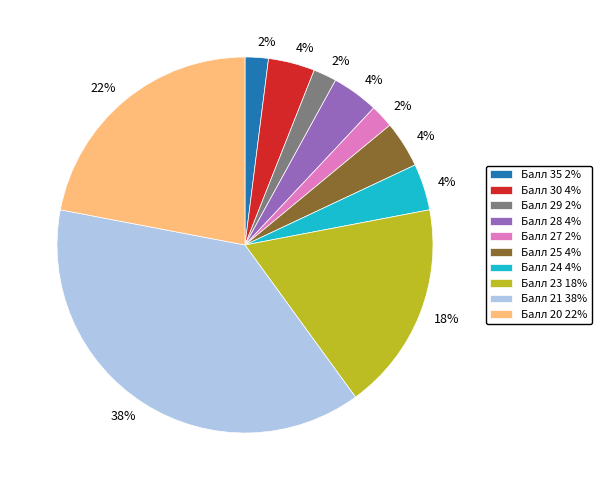

How many segments does this pie chart have?

10